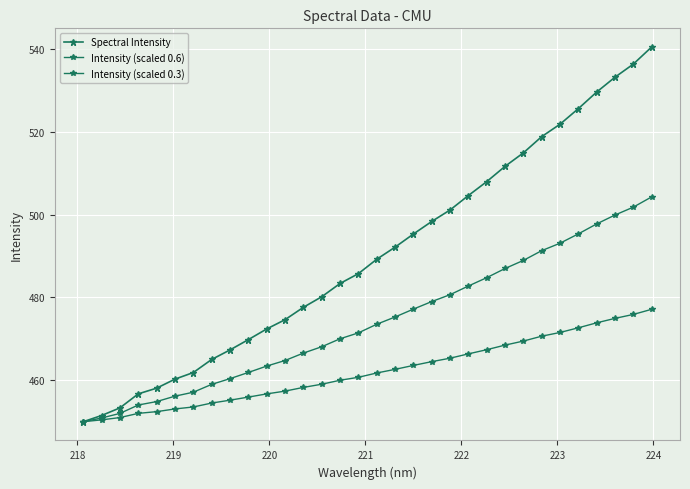

Reading right to left, list all the values displayed in this chart.

Spectral Intensity: 540.4	536.3	533.2	529.6	525.6	521.8	518.8	514.9	511.6	508.0	504.6	501.1	498.3	495.3	492.1	489.2	485.7	483.4	480.2	477.6	474.6	472.4	469.8	467.3	465.0	461.9	460.3	458.1	456.7	453.3	451.5	450.0
Intensity (scaled 0.6): 504.3	501.8	499.9	497.7	495.3	493.1	491.3	488.9	487.0	484.8	482.8	480.7	479.0	477.2	475.3	473.5	471.4	470.0	468.1	466.6	464.8	463.4	461.9	460.4	459.0	457.1	456.1	454.8	454.0	452.0	450.9	450.0
Intensity (scaled 0.3): 477.1	475.9	474.9	473.9	472.7	471.5	470.6	469.5	468.5	467.4	466.4	465.3	464.5	463.6	462.6	461.7	460.7	460.0	459.0	458.3	457.4	456.7	455.9	455.2	454.5	453.5	453.1	452.4	452.0	451.0	450.4	450.0